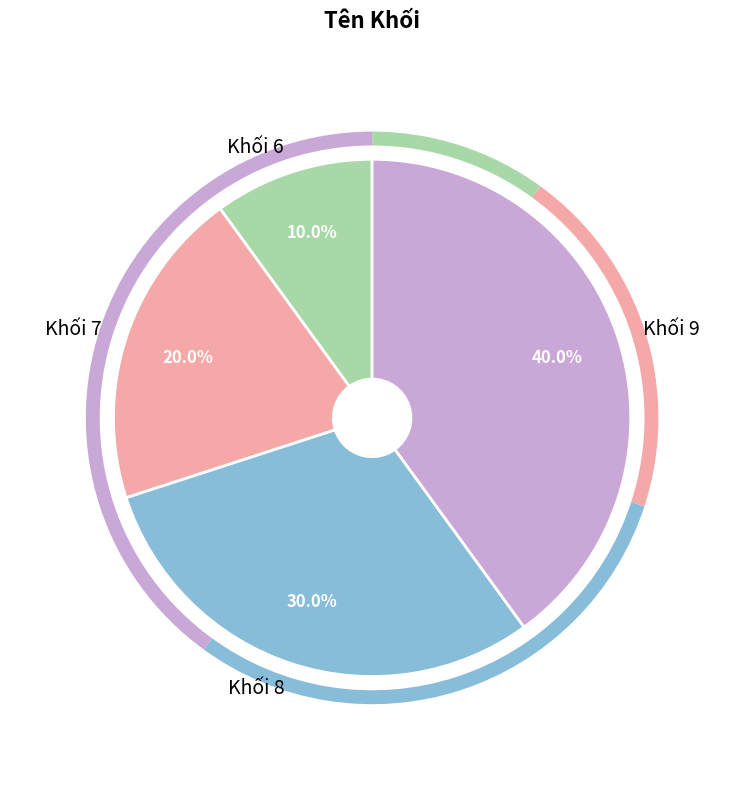

Does Khối 8 account for over 50% of the chart?

No